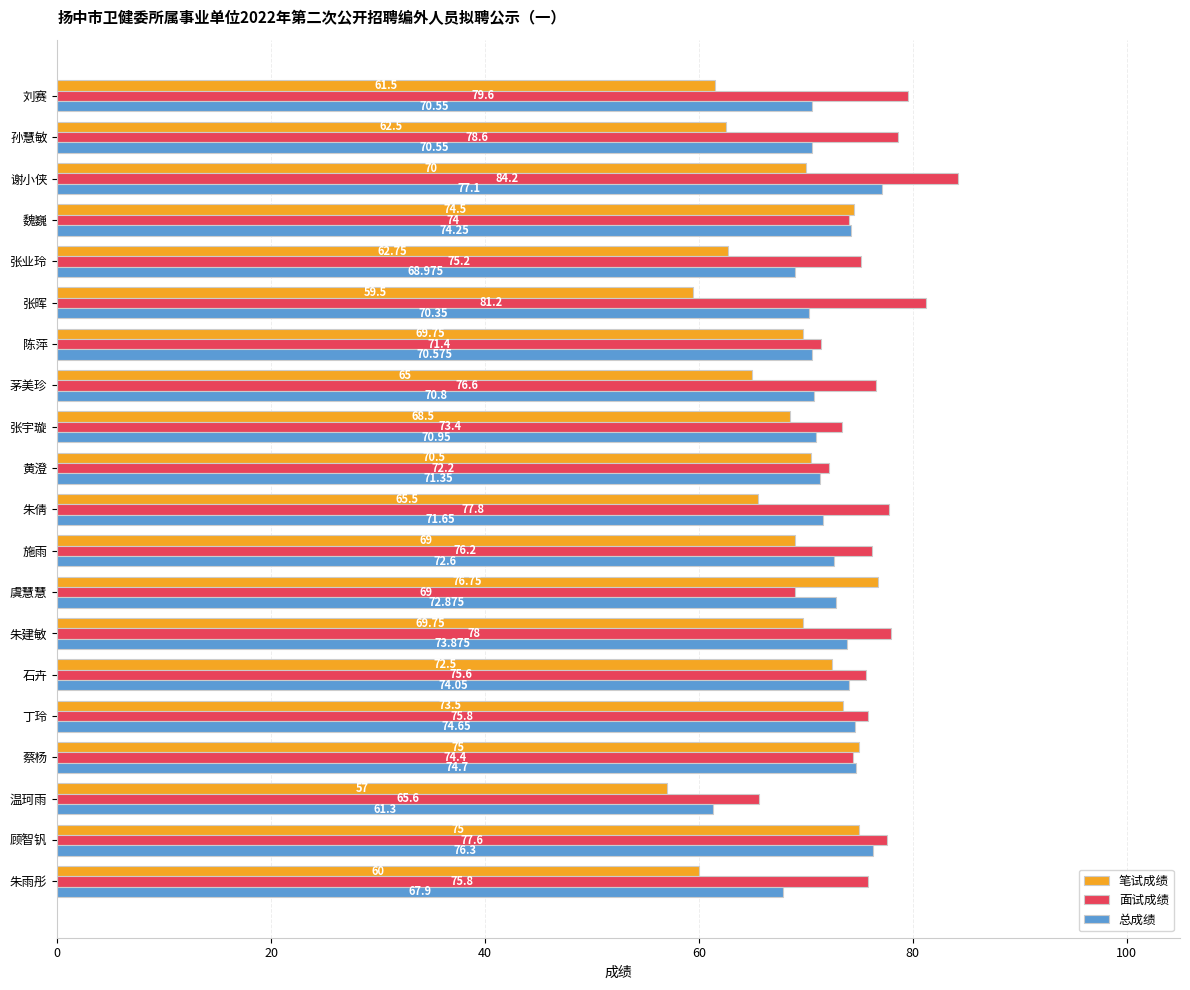

Between 张宇璇 and 魏巍, which series saw the biggest shift?

笔试成绩